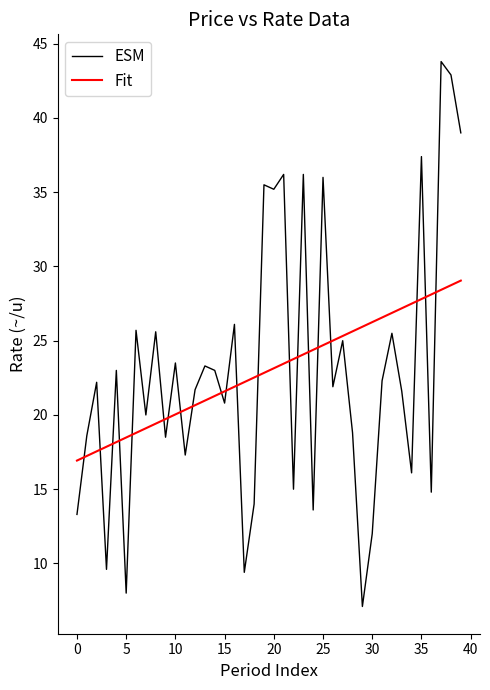

Rank the series by their maximum value, from highest to lowest.

ESM, Fit